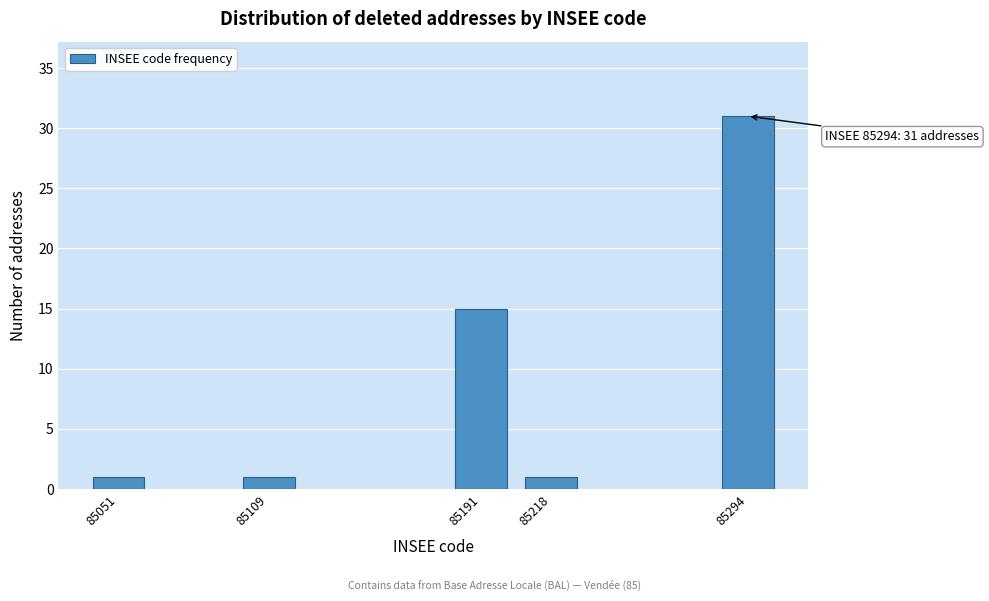

Reading left to right, what are all the values shown in this chart?

85051=1	85109=1	85191=15	85218=1	85294=31